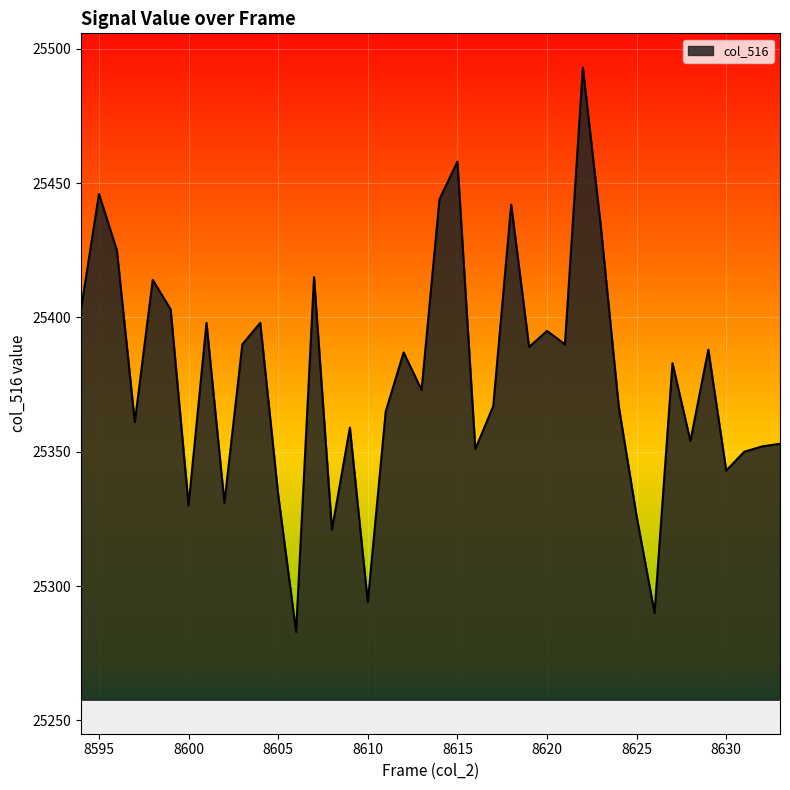

True or false: the data has more than 2 interior local peaks.

True